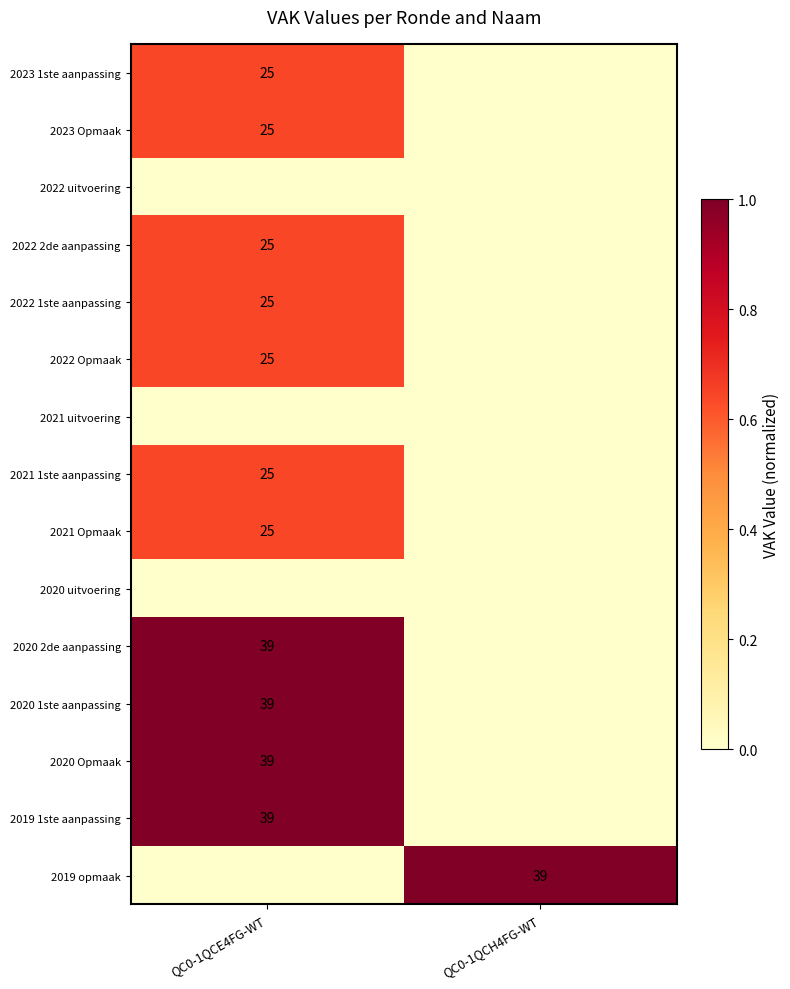

Rank the categories by 2021 uitvoering value from lowest to highest.

QC0-1QCE4FG-WT, QC0-1QCH4FG-WT